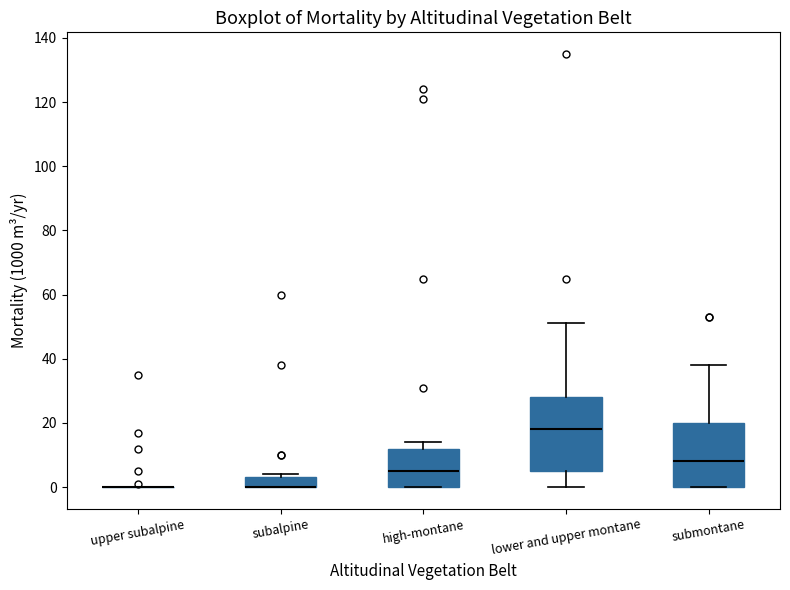

Reading left to right, transcribe this box plot: for each box, give where its median line is, the range the box spans, and where its two whiskers end, as read against the y-axis. The values are not printed on the chart, so give them approximately, as read against the axis.

upper subalpine: box collapsed to a line at 0, whiskers 0 to 0
subalpine: median 0 (drawn on the box's lower edge), box 0 to 4, whiskers 0 to 4 (just above the box's upper edge)
high-montane: median 6, box 0 to 12, whiskers 0 to 14
lower and upper montane: median 18, box 6 to 28, whiskers 0 to 52
submontane: median 8, box 0 to 20, whiskers 0 to 38